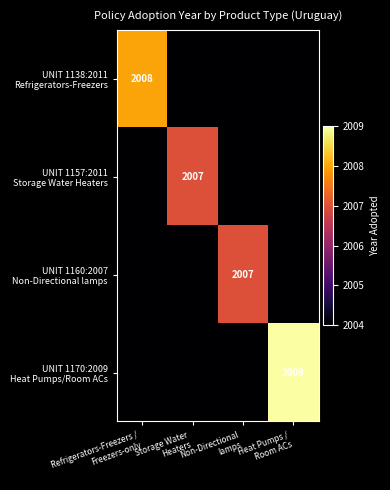

Is the value of UNIT 1170:2009 Heat Pumps/Room ACs at Refrigerators-Freezers / Freezers-only greater than the value of UNIT 1160:2007 Non-Directional lamps at Refrigerators-Freezers / Freezers-only?

No